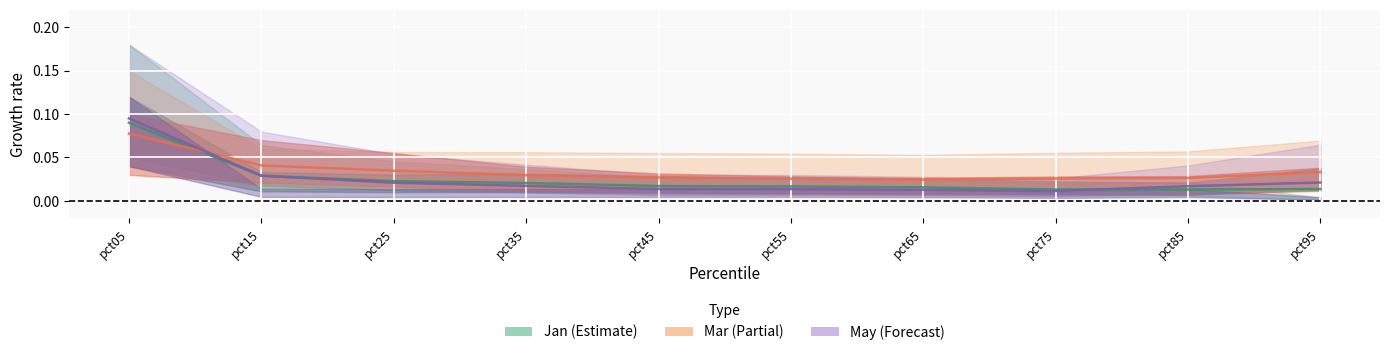

How many series are shown in this chart?

3